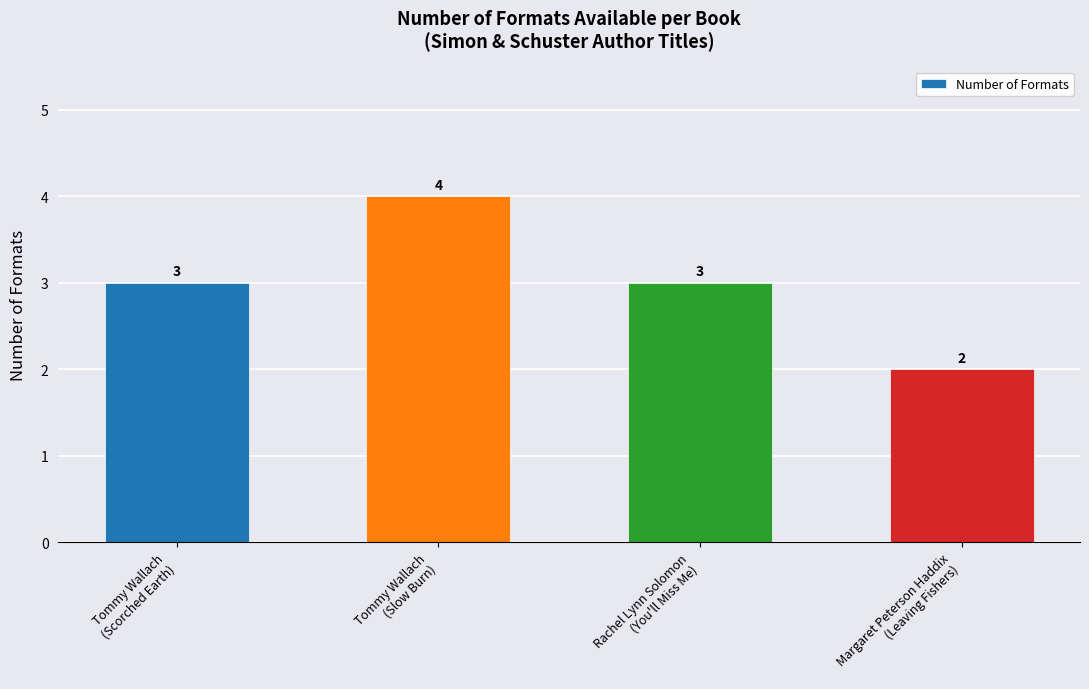

What is the difference between the maximum and second lowest values?

1